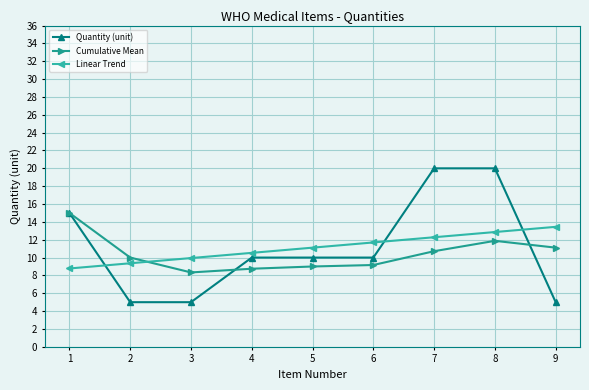

How many lines are shown in the chart?

3